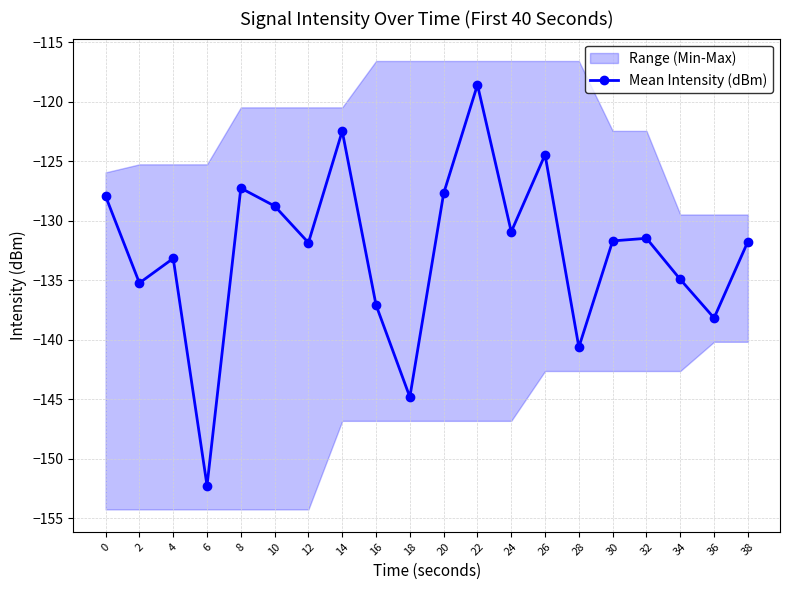

What is the difference between the maximum and minimum values?

33.7